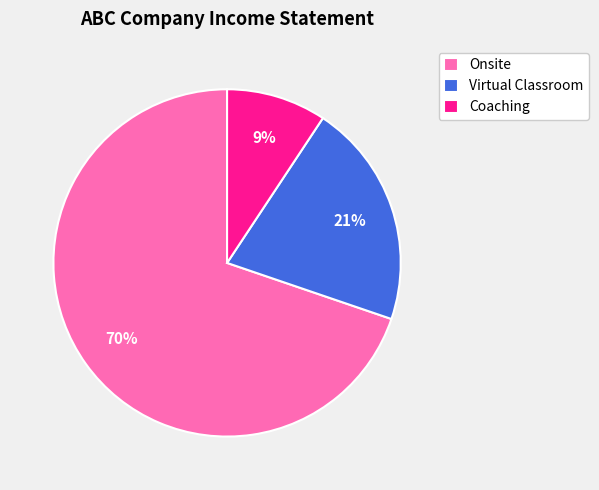

Which category has the smallest portion of the pie?

Coaching